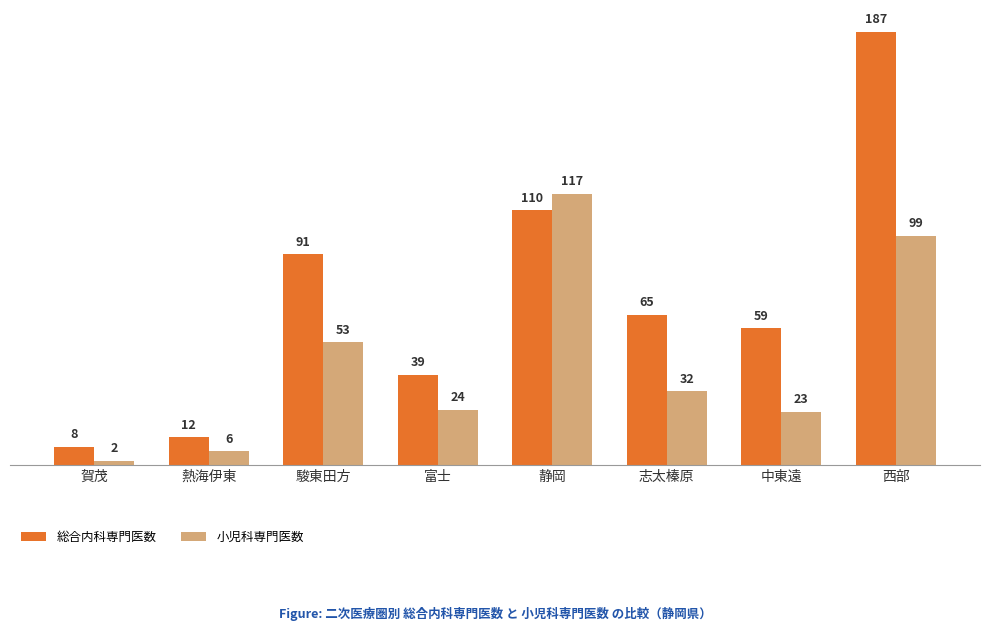

How many categories are shown in the chart?

8